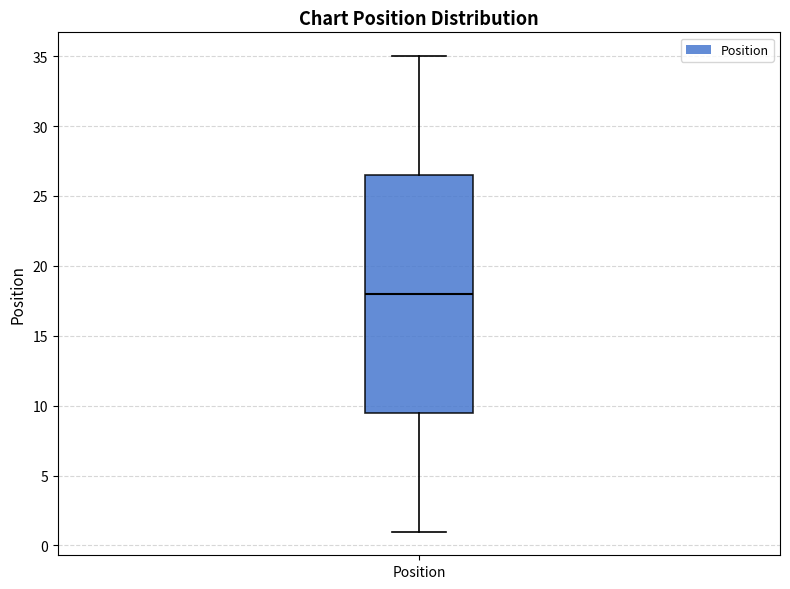

Where is the upper edge of the box for Position on the y-axis? The values are not printed on the chart, so give them approximately, as read against the axis.

26.5